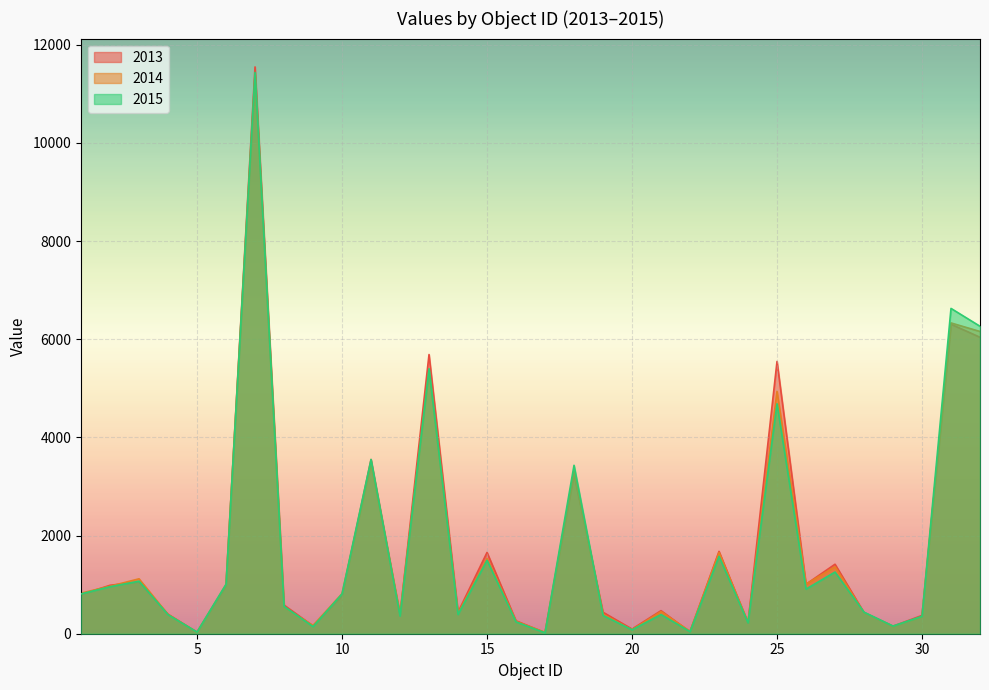

Which series has the widest spread of values?

2013